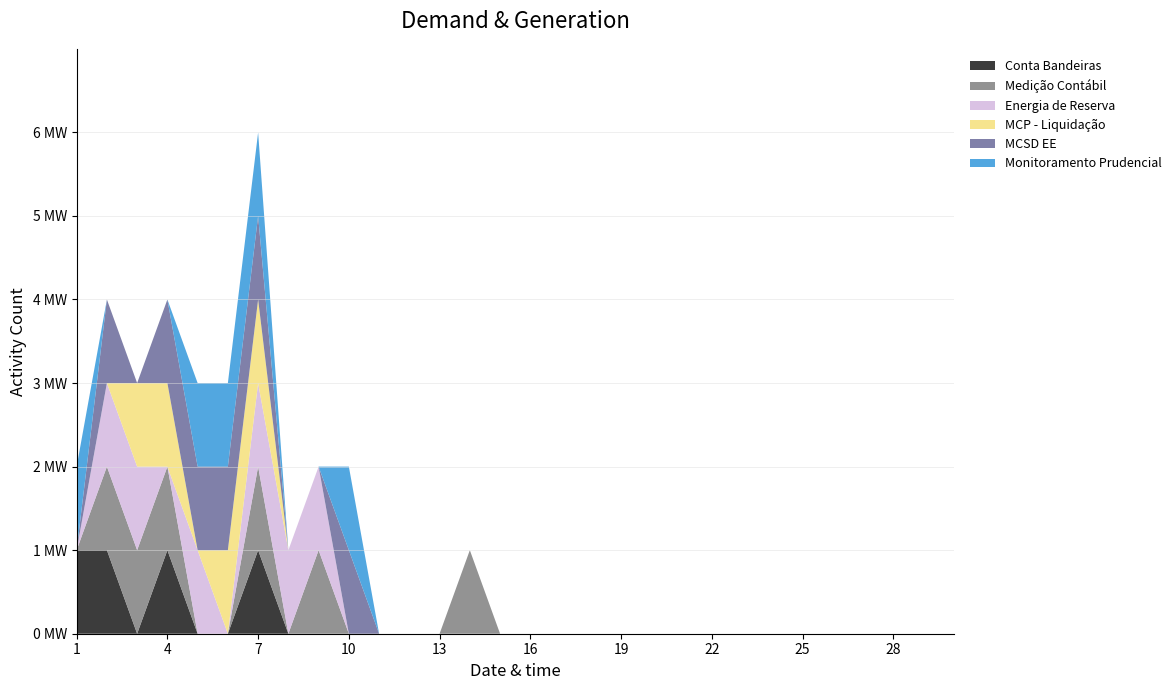

Reading right to left, what are all the values shown in this chart?

Conta Bandeiras: 30=0	29=0	28=0	27=0	26=0	25=0	24=0	23=0	22=0	21=0	20=0	19=0	18=0	17=0	16=0	15=0	14=0	13=0	12=0	11=0	10=0	9=0	8=0	7=1	6=0	5=0	4=1	3=0	2=1	1=1
Medição Contábil: 30=0	29=0	28=0	27=0	26=0	25=0	24=0	23=0	22=0	21=0	20=0	19=0	18=0	17=0	16=0	15=0	14=1	13=0	12=0	11=0	10=0	9=1	8=0	7=1	6=0	5=0	4=1	3=1	2=1	1=0
Energia de Reserva: 30=0	29=0	28=0	27=0	26=0	25=0	24=0	23=0	22=0	21=0	20=0	19=0	18=0	17=0	16=0	15=0	14=0	13=0	12=0	11=0	10=0	9=1	8=1	7=1	6=0	5=1	4=0	3=1	2=1	1=0
MCP - Liquidação: 30=0	29=0	28=0	27=0	26=0	25=0	24=0	23=0	22=0	21=0	20=0	19=0	18=0	17=0	16=0	15=0	14=0	13=0	12=0	11=0	10=0	9=0	8=0	7=1	6=1	5=0	4=1	3=1	2=0	1=0
MCSD EE: 30=0	29=0	28=0	27=0	26=0	25=0	24=0	23=0	22=0	21=0	20=0	19=0	18=0	17=0	16=0	15=0	14=0	13=0	12=0	11=0	10=1	9=0	8=0	7=1	6=1	5=1	4=1	3=0	2=1	1=0
Monitoramento Prudencial: 30=0	29=0	28=0	27=0	26=0	25=0	24=0	23=0	22=0	21=0	20=0	19=0	18=0	17=0	16=0	15=0	14=0	13=0	12=0	11=0	10=1	9=0	8=0	7=1	6=1	5=1	4=0	3=0	2=0	1=1